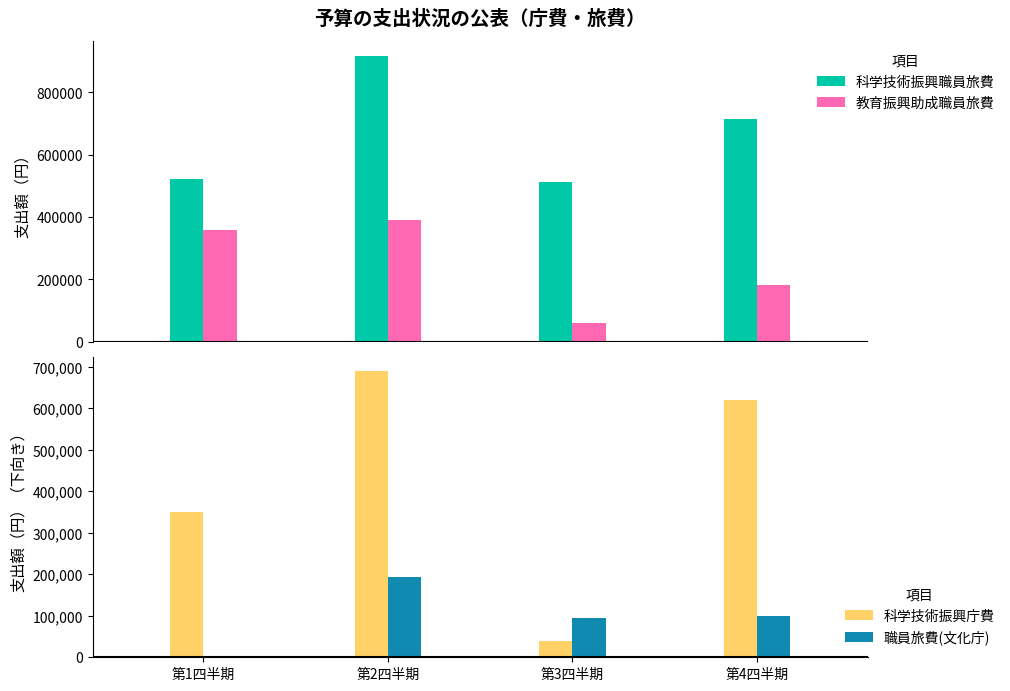

What is the difference between the maximum and minimum values in the 科学技術振興職員旅費 series?

405458